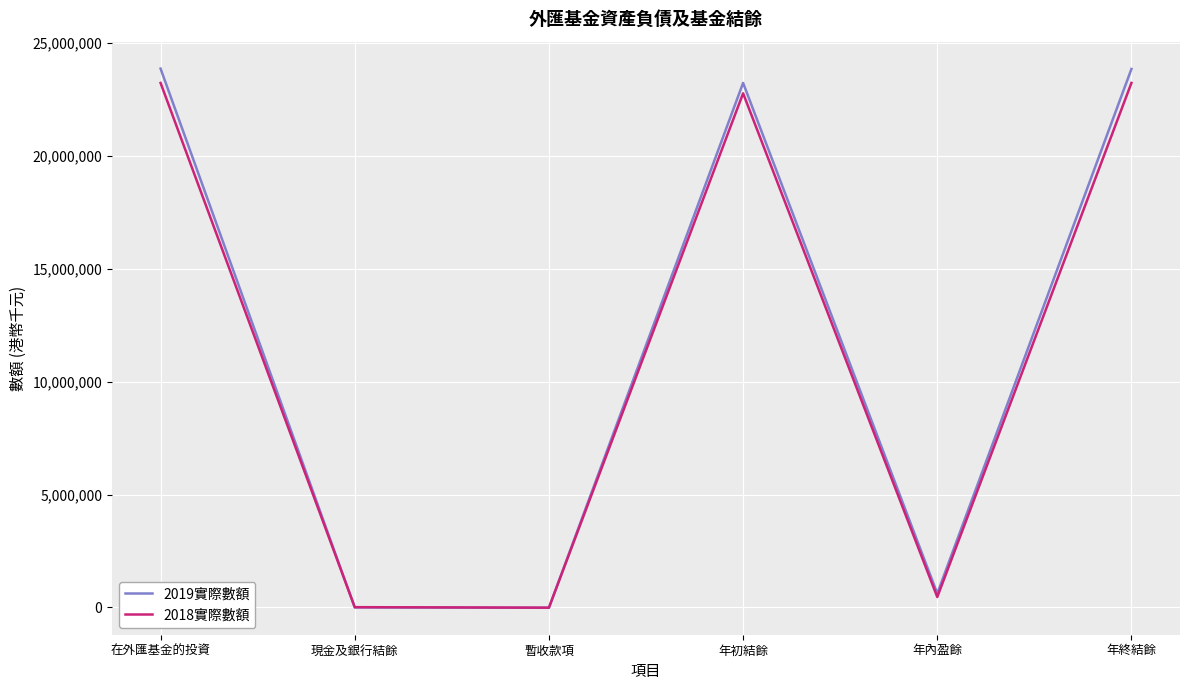

Which series has the largest total across all categories?

2019實際數額